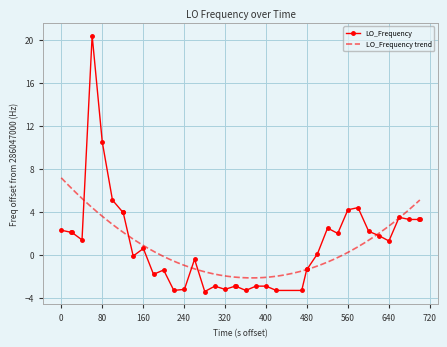

True or false: LO_Frequency has more than 0 points higher than both neighbors.

True